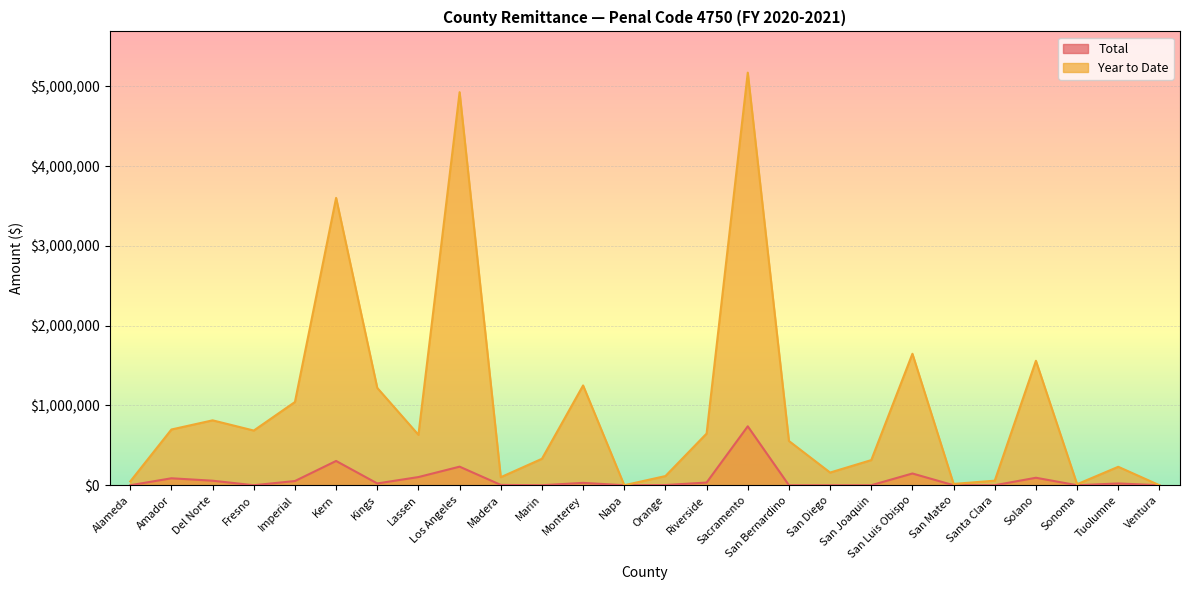

Is the value of Total at Riverside greater than the value of Year to Date at San Bernardino?

No